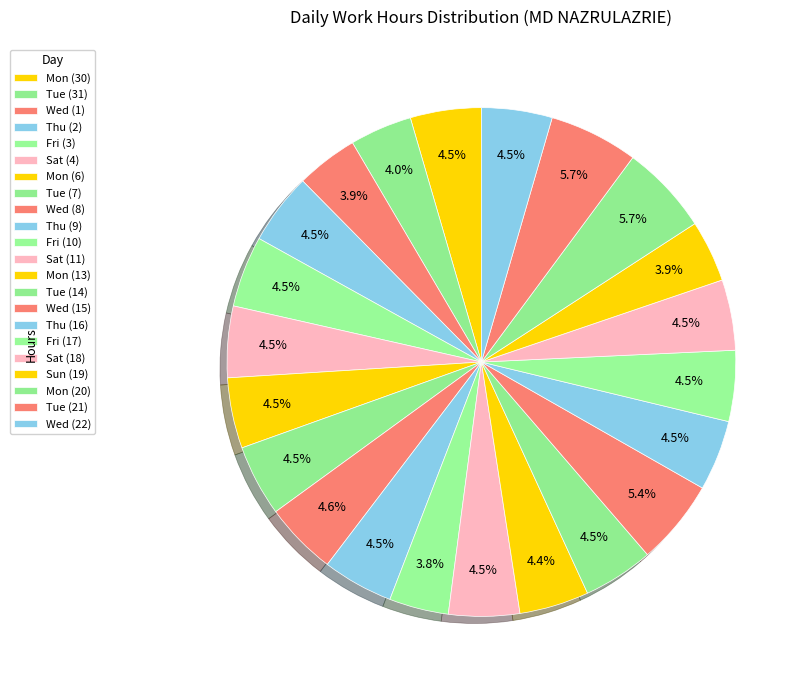

The Wed (22) slice represents 16% of the pie. True or false?

False